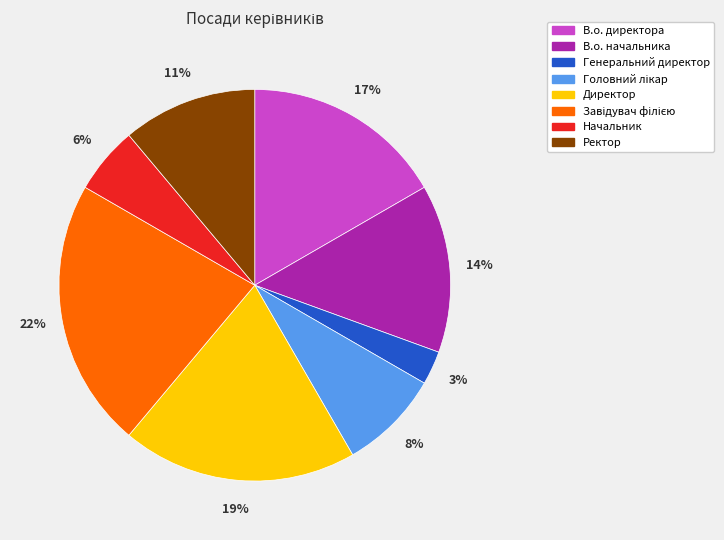

Is it true that Ректор is 11% of the pie?

True